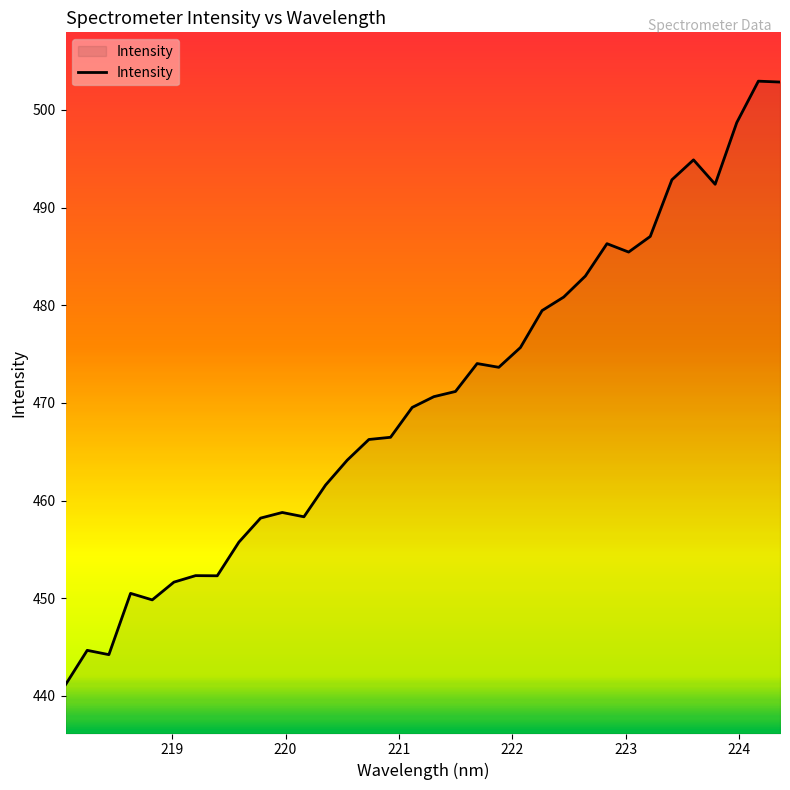

What is the maximum value shown in the chart?

502.9